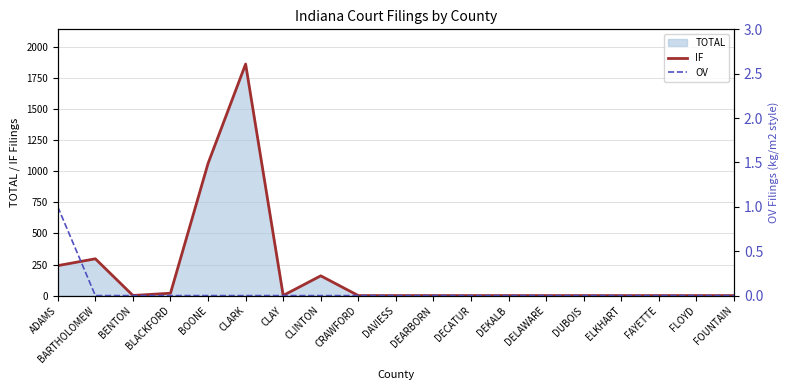

At which label is IF closest to 931?

BOONE